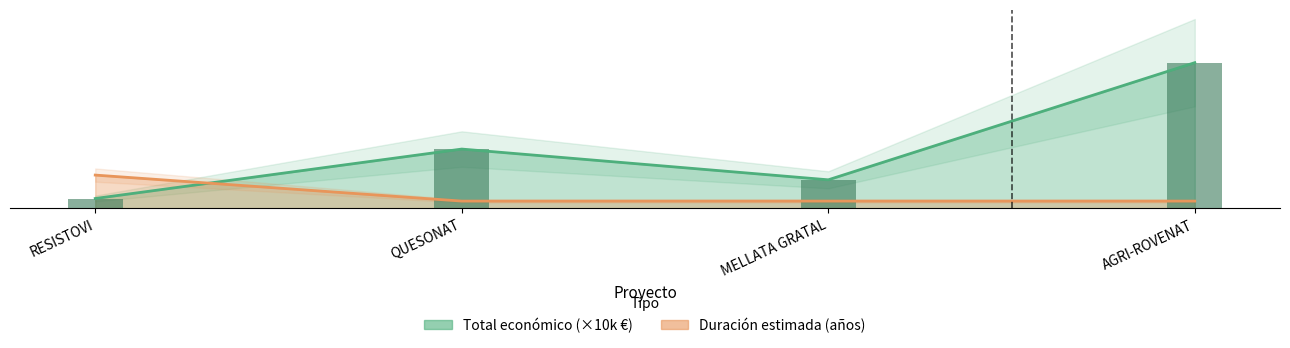

What is the value of the Total economico bar at the 2nd from the left?

4.1